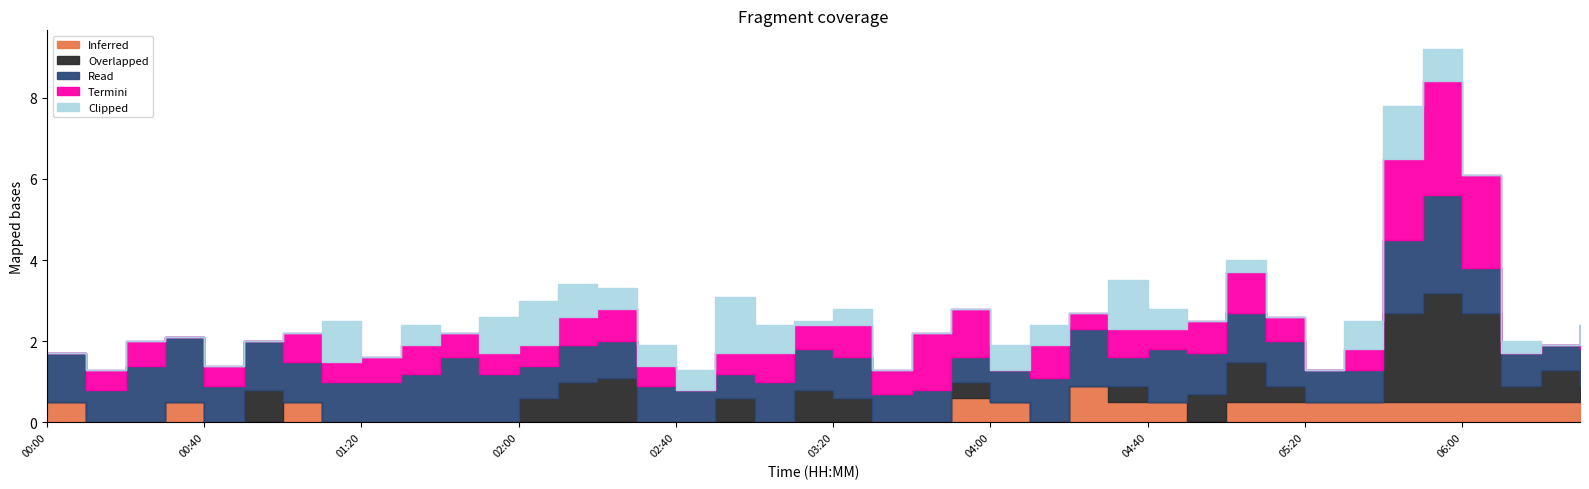

How many values in the Clipped series are below 1?

16